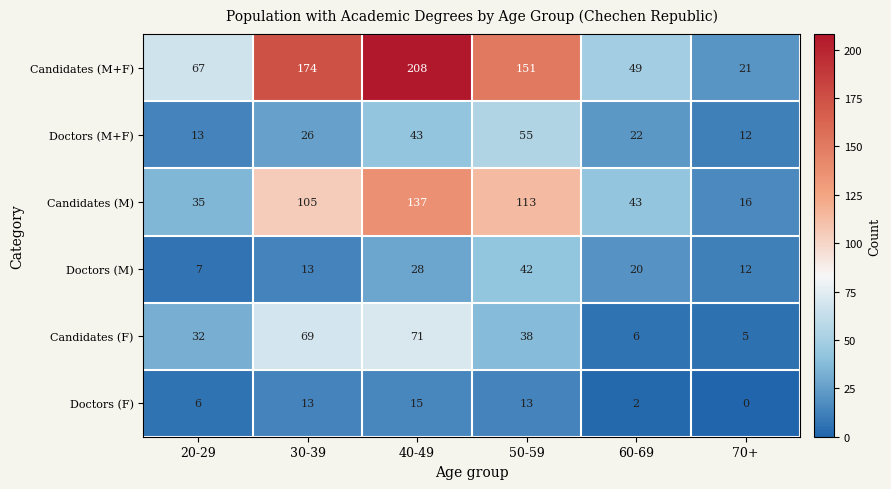

What is the sum of the Doctors (M+F) values at 30-39 and 50-59?

81